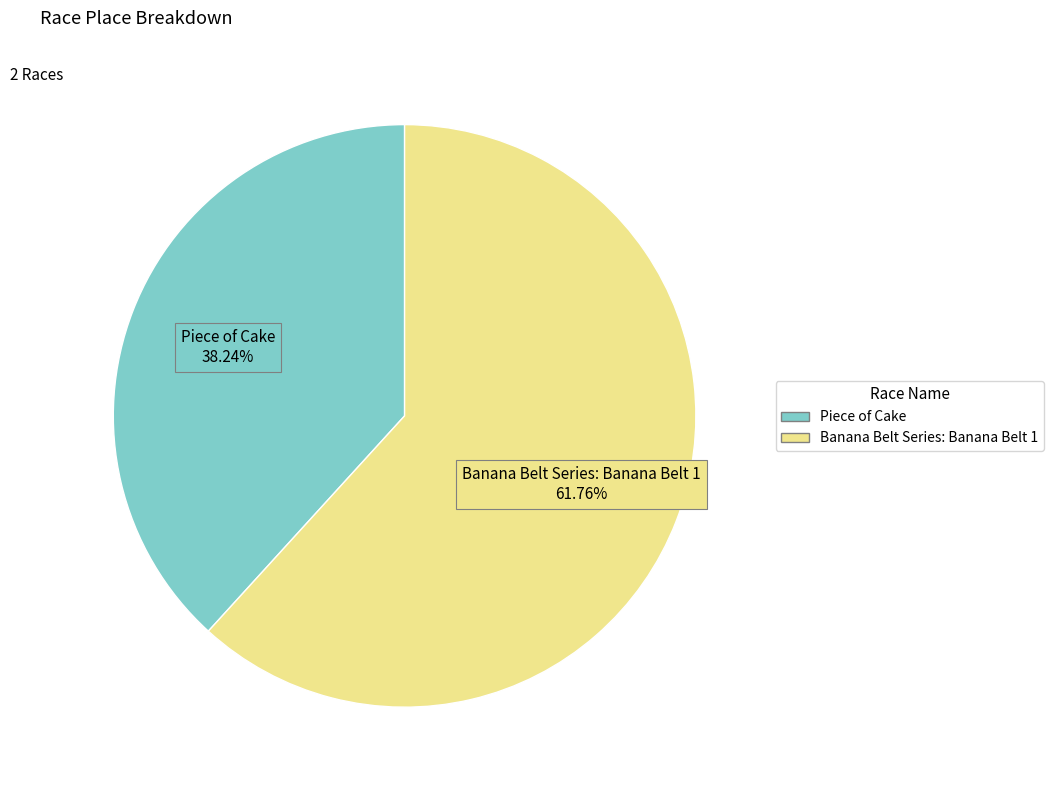

What is the ratio of the value at Piece of Cake to the value at Banana Belt Series: Banana Belt 1?

0.6